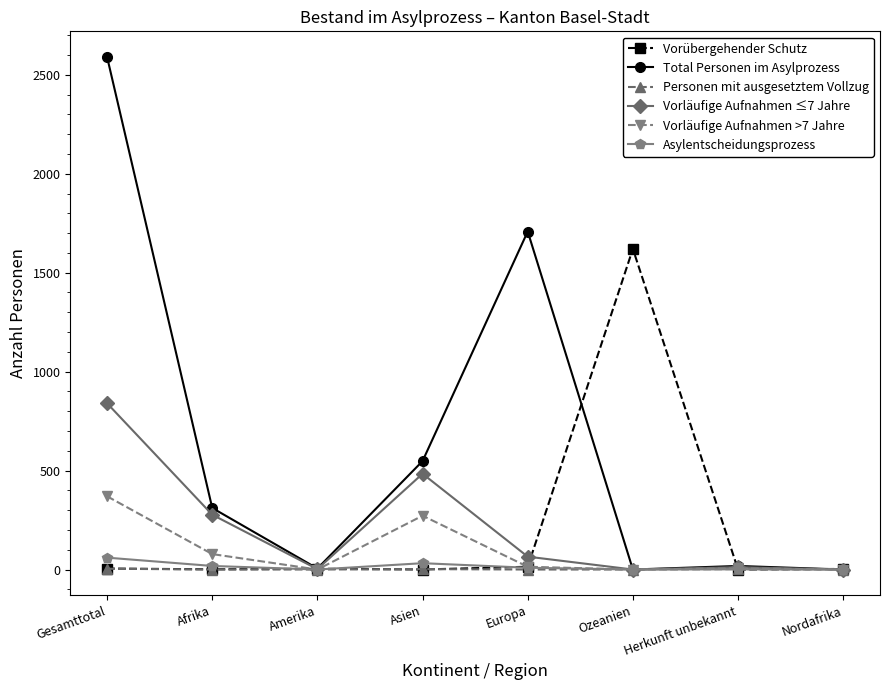

Rank the series by their maximum value, from lowest to highest.

Personen mit ausgesetztem Vollzug, Asylentscheidungsprozess, Vorläufige Aufnahmen >7 Jahre, Vorläufige Aufnahmen ≤7 Jahre, Vorübergehender Schutz, Total Personen im Asylprozess